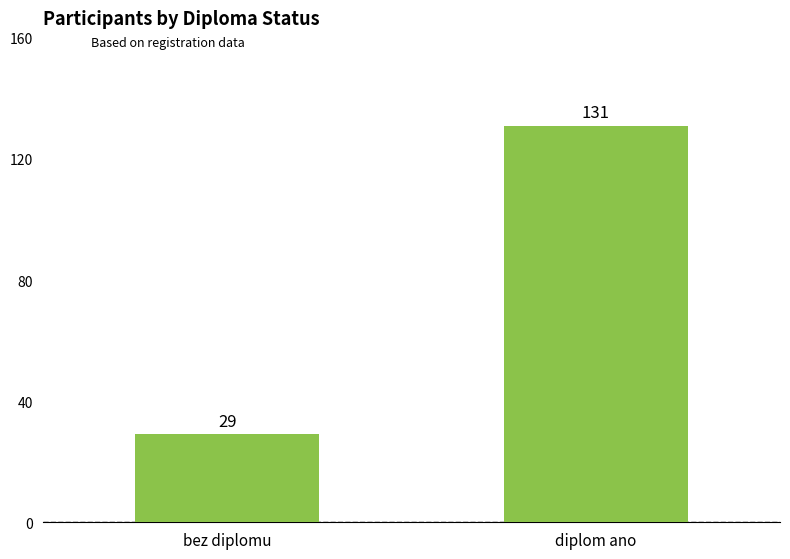

Which label corresponds to the largest value in the chart?

diplom ano